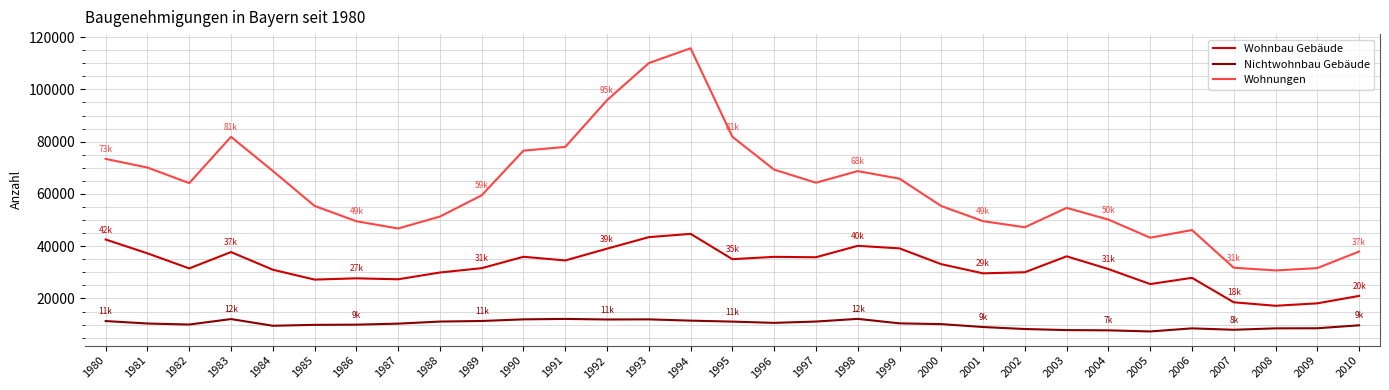

What is the total value across all series at 2007?

58327